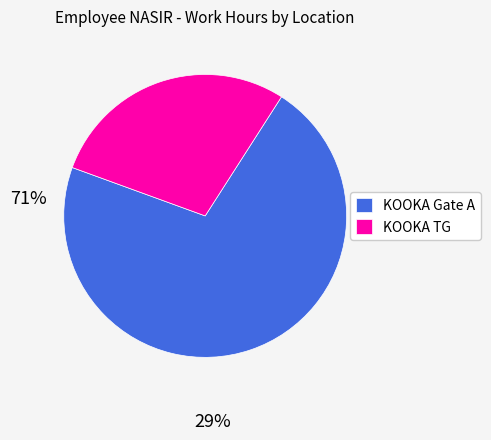

How many segments does this pie chart have?

2